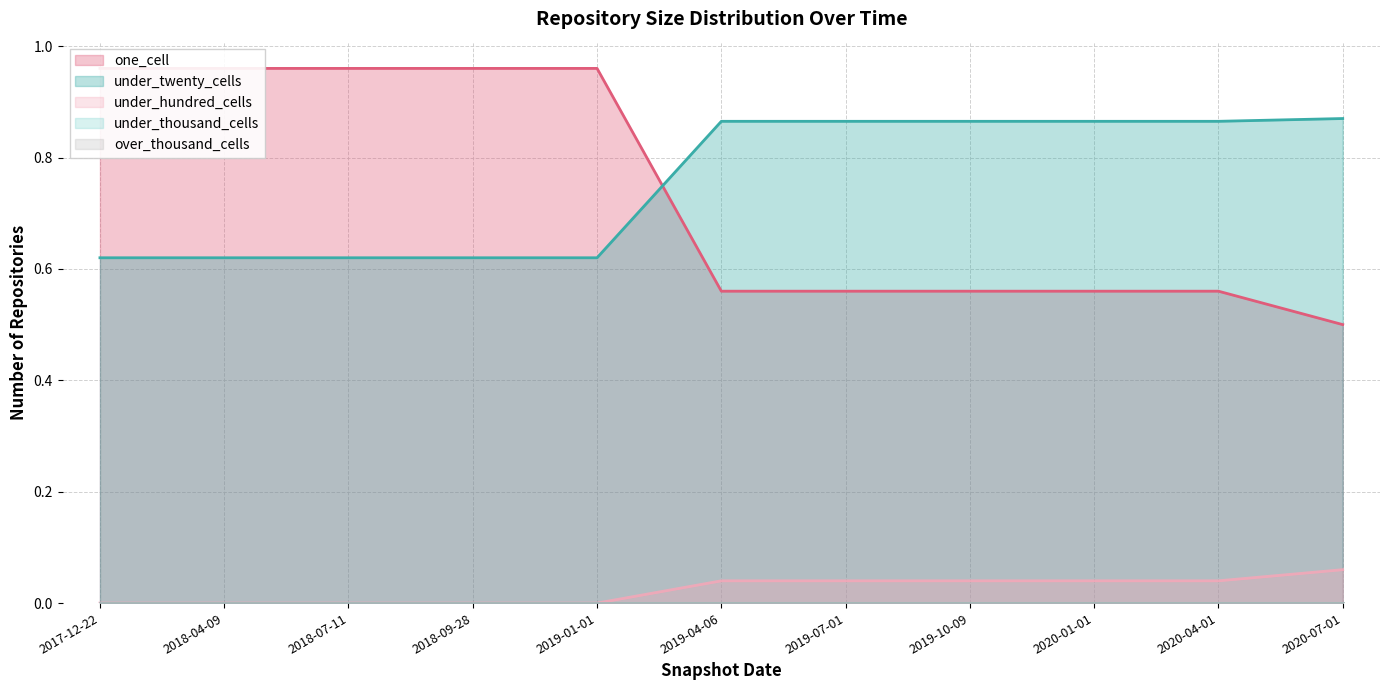

List the labels in order of one_cell value, largest first.

2017-12-22, 2018-04-09, 2018-07-11, 2018-09-28, 2019-01-01, 2019-04-06, 2019-07-01, 2019-10-09, 2020-01-01, 2020-04-01, 2020-07-01